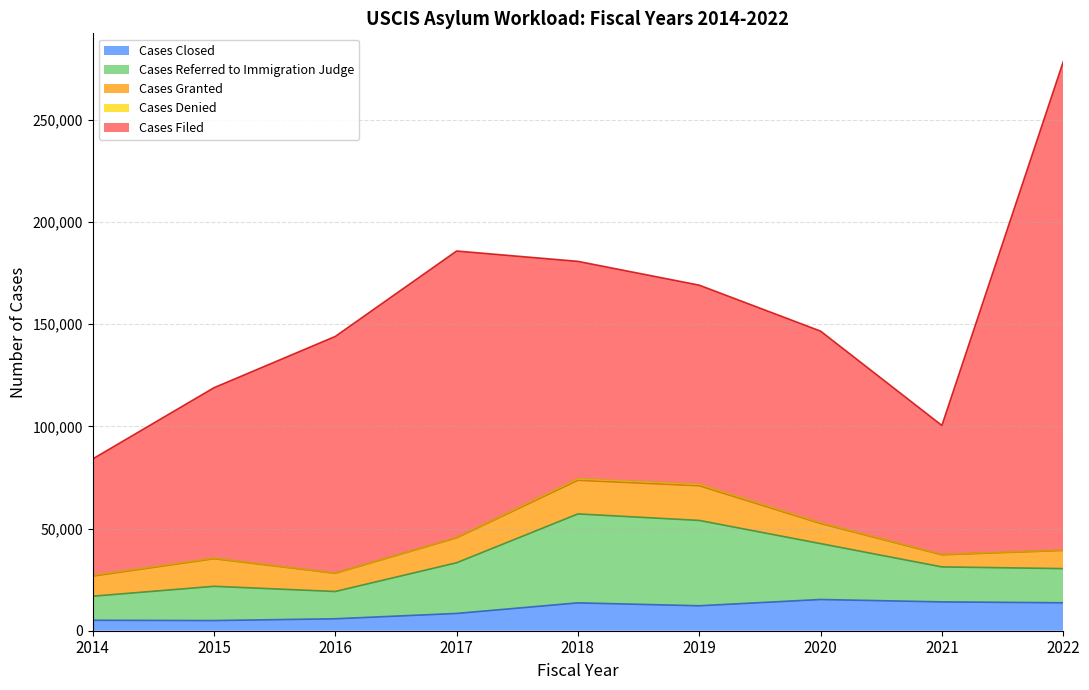

Which series changed the most between 2016 and 2020?

Cases Filed